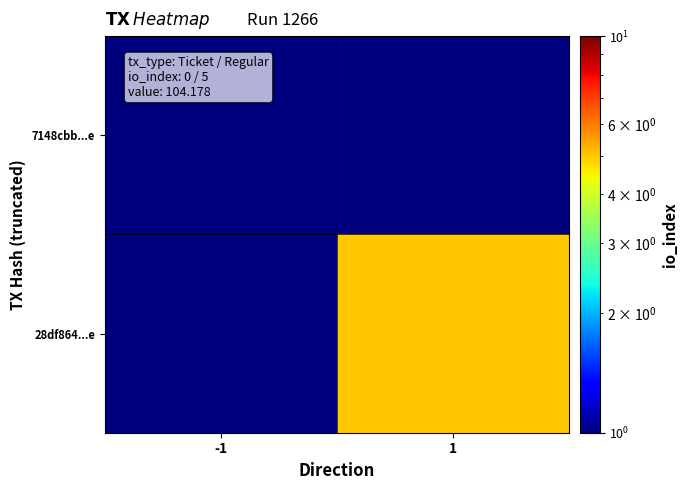

Which series changed the most between -1 and 1?

28df864...e